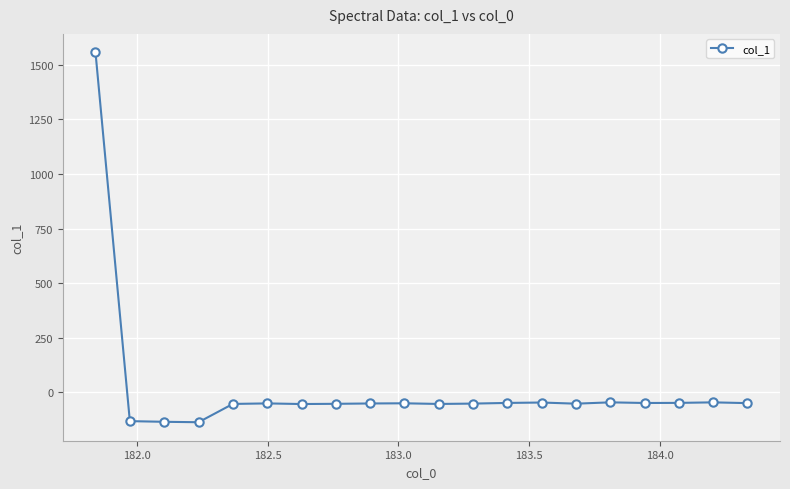

What is the minimum value shown in the chart?

-136.2